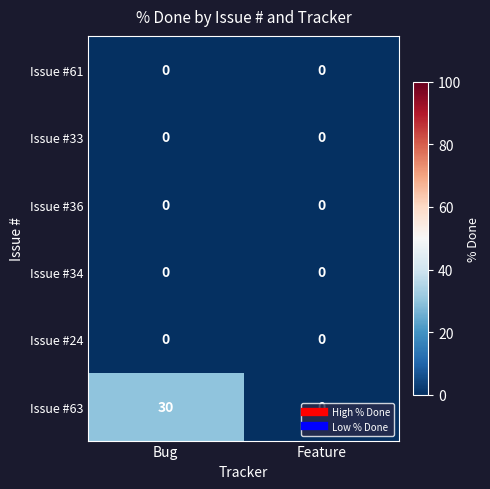

What is the difference between the Issue #63 values at Feature and Bug?

30